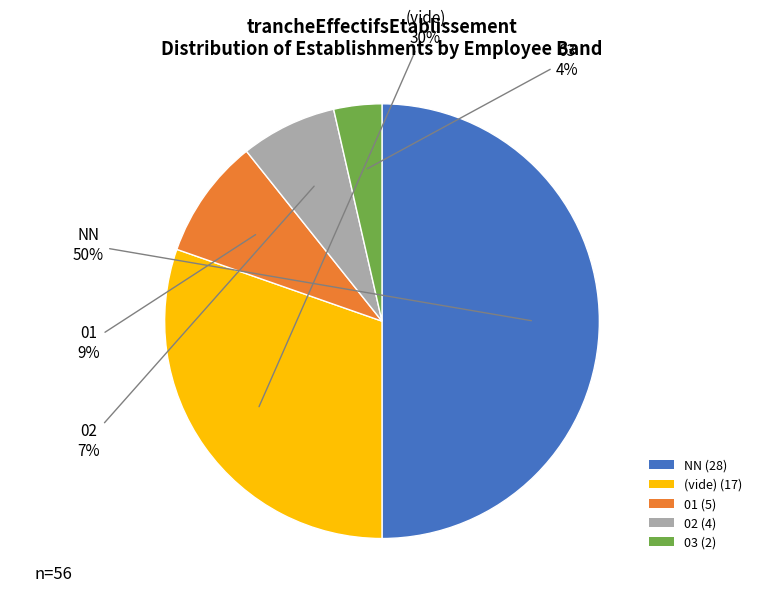

Rank the categories by value from highest to lowest.

NN (28), (vide) (17), 01 (5), 02 (4), 03 (2)